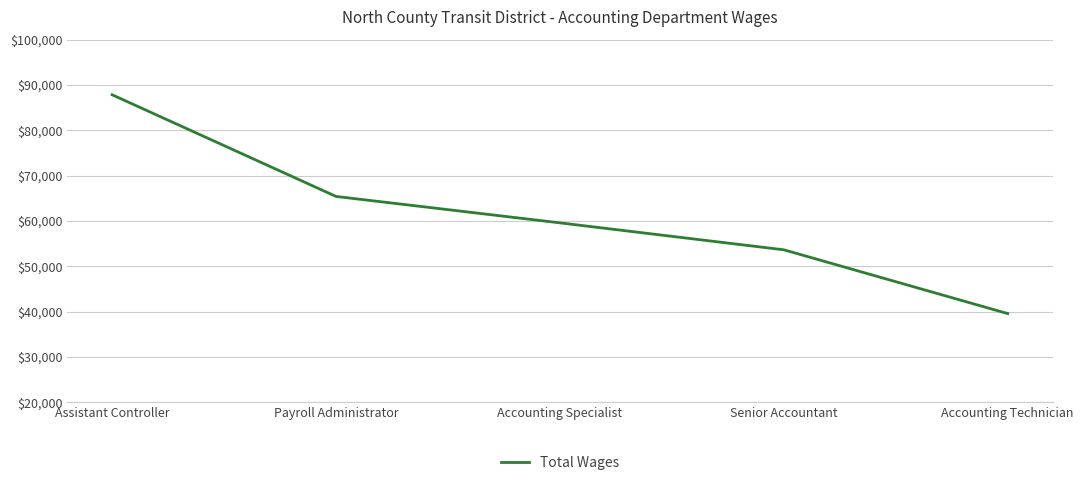

What is the difference between the maximum and second lowest values?

34207